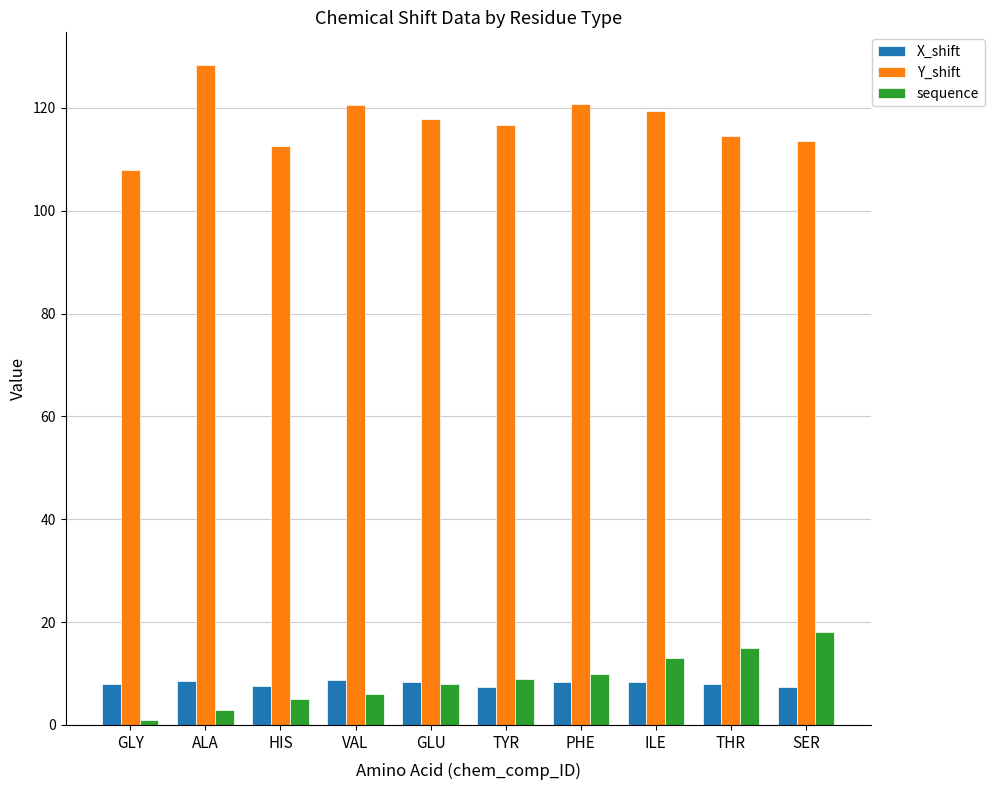

What is the sum of the sequence values at ALA and THR?

18.0